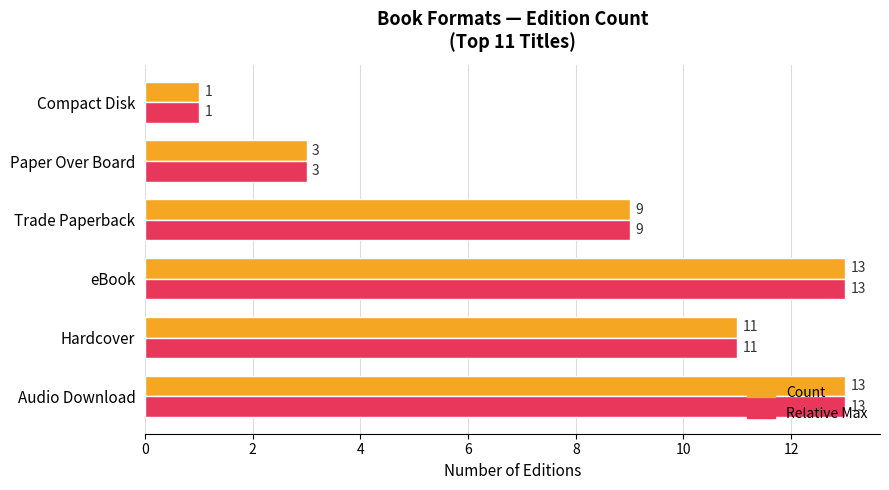

What is the difference between the maximum and minimum values in the Count series?

12